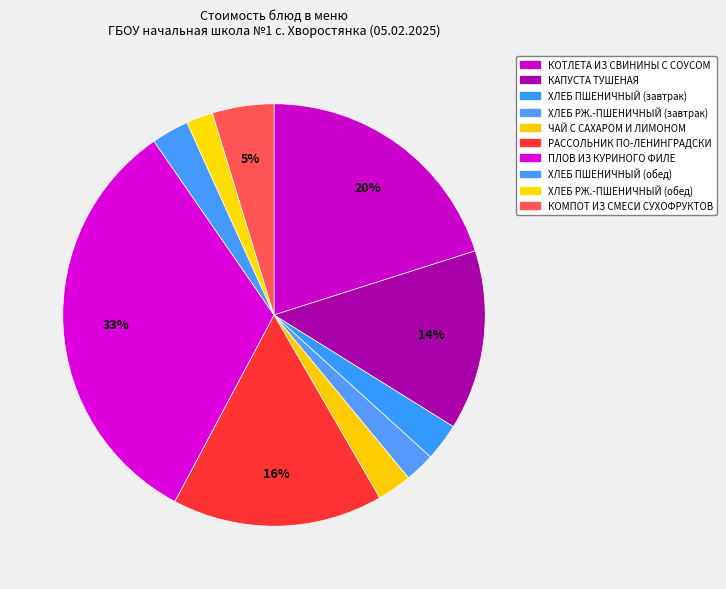

Rank the categories by value from highest to lowest.

ПЛОВ ИЗ КУРИНОГО ФИЛЕ, КОТЛЕТА ИЗ СВИНИНЫ С СОУСОМ, РАССОЛЬНИК ПО-ЛЕНИНГРАДСКИ, КАПУСТА ТУШЕНАЯ, КОМПОТ ИЗ СМЕСИ СУХОФРУКТОВ, ХЛЕБ ПШЕНИЧНЫЙ (завтрак), ХЛЕБ ПШЕНИЧНЫЙ (обед), ЧАЙ С САХАРОМ И ЛИМОНОМ, ХЛЕБ РЖ.-ПШЕНИЧНЫЙ (завтрак), ХЛЕБ РЖ.-ПШЕНИЧНЫЙ (обед)